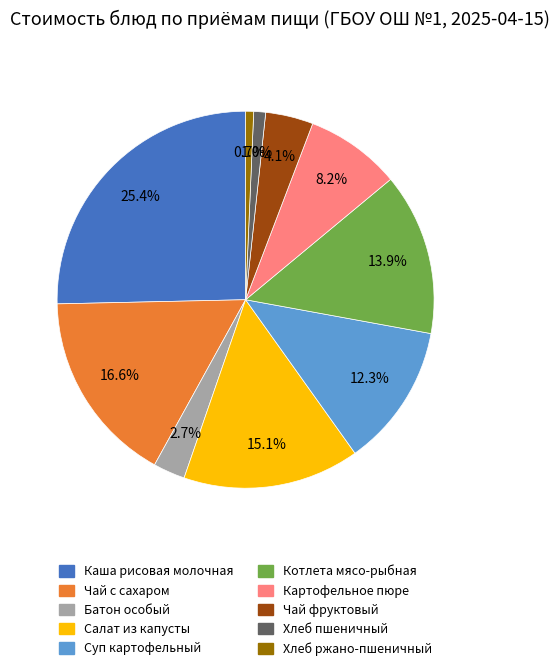

Which category has the biggest portion of the pie?

Каша рисовая молочная